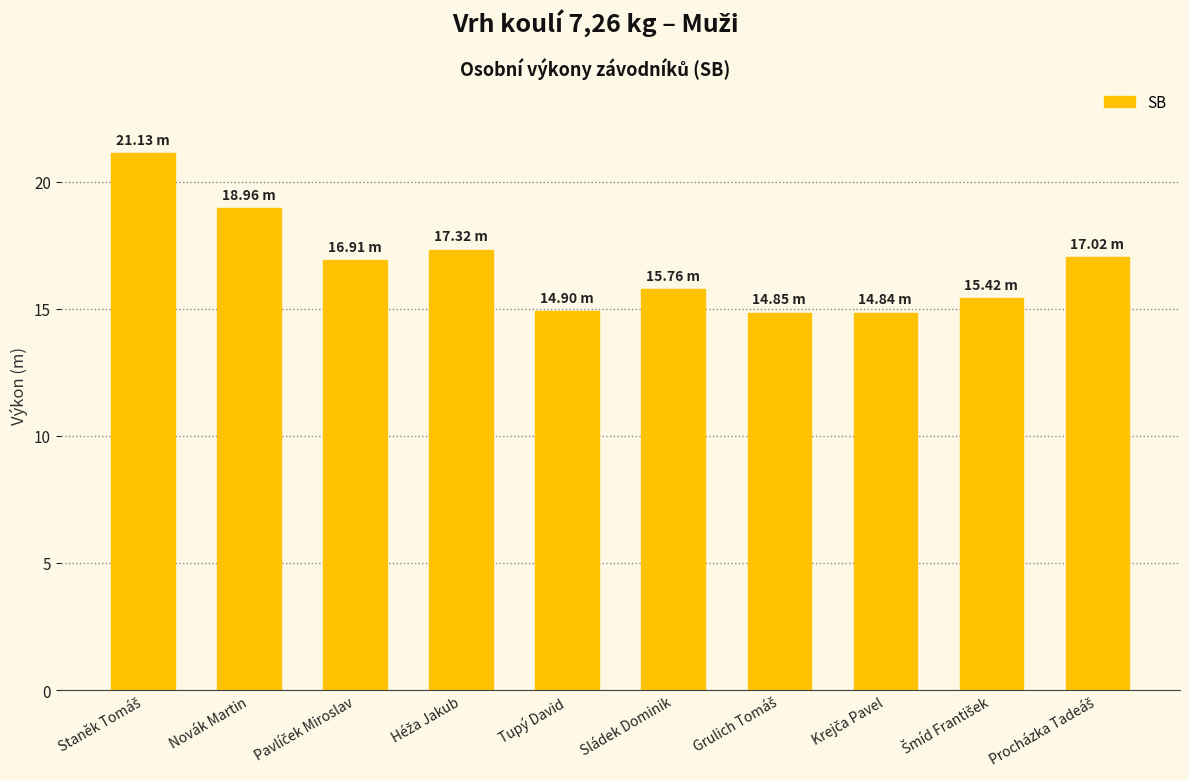

What is the sum of all values?

167.1